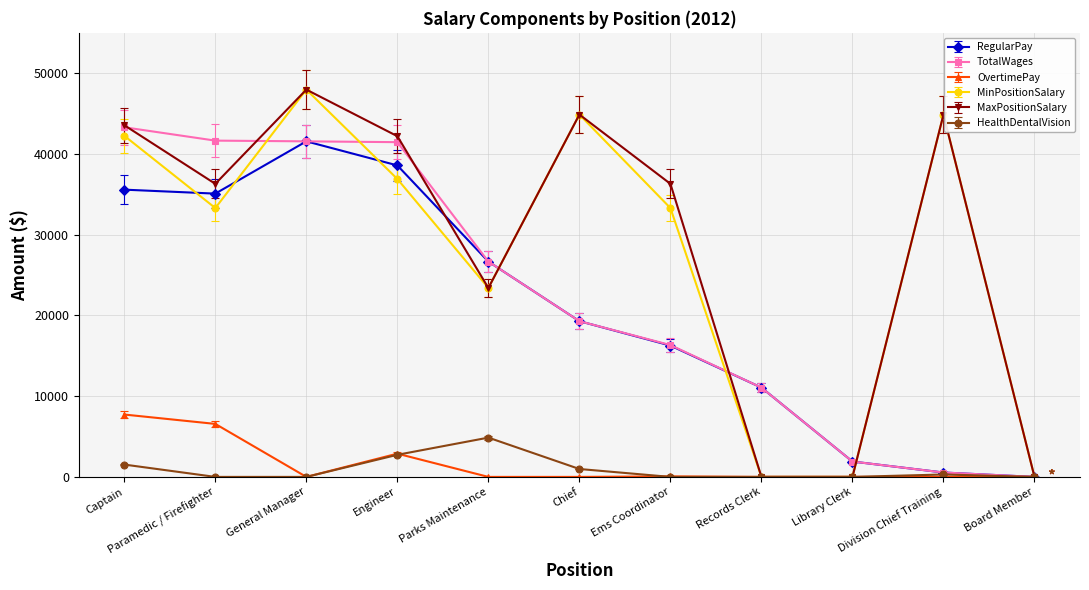

What is the difference between the maximum and minimum values in the HealthDentalVision series?

4867